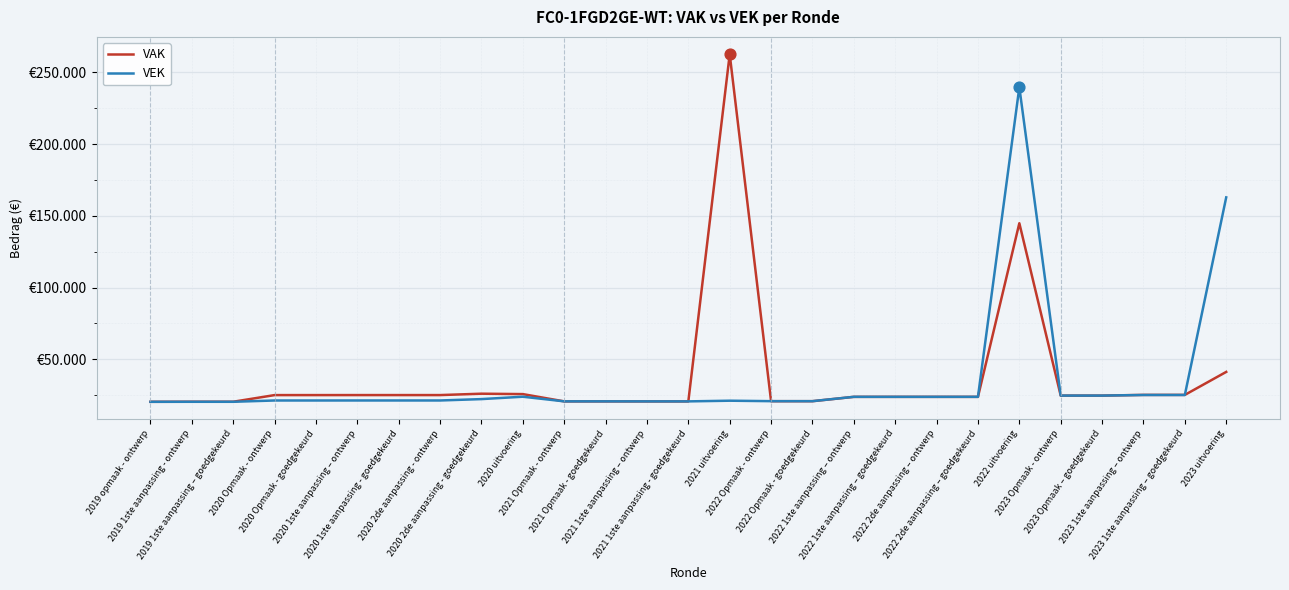

At which category is the sum across all series the highest?

2022 uitvoering